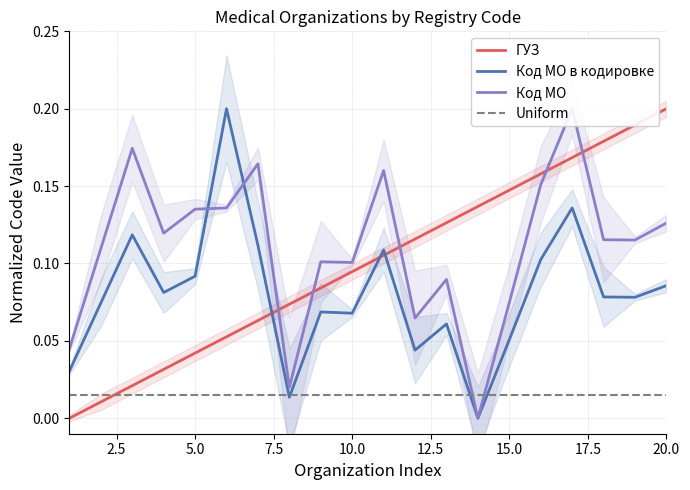

At how many categories does at least one series exceed 0?

20